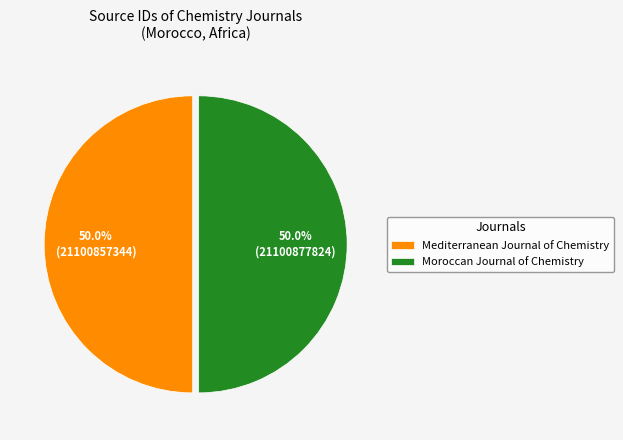

How many segments does this pie chart have?

2